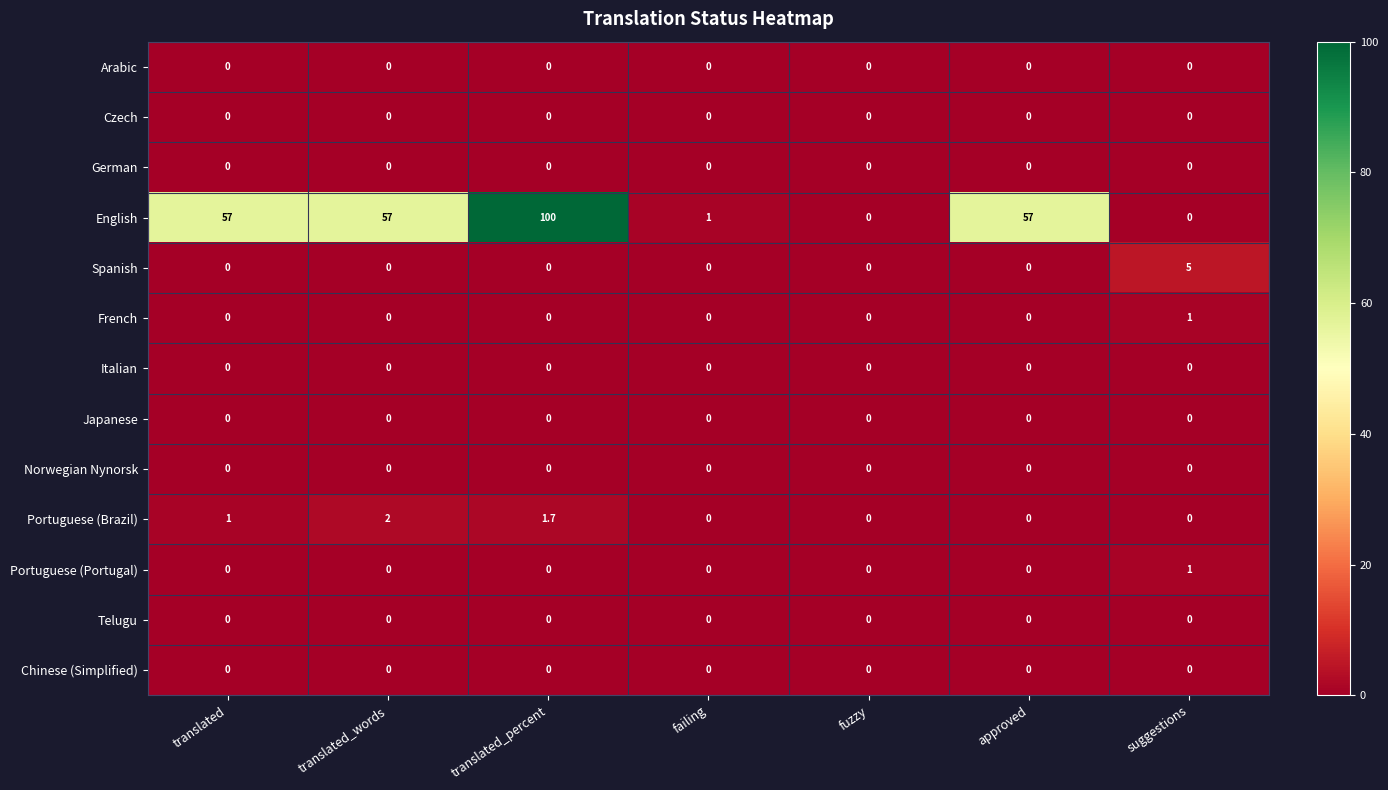

Count the number of categories in the chart.

7